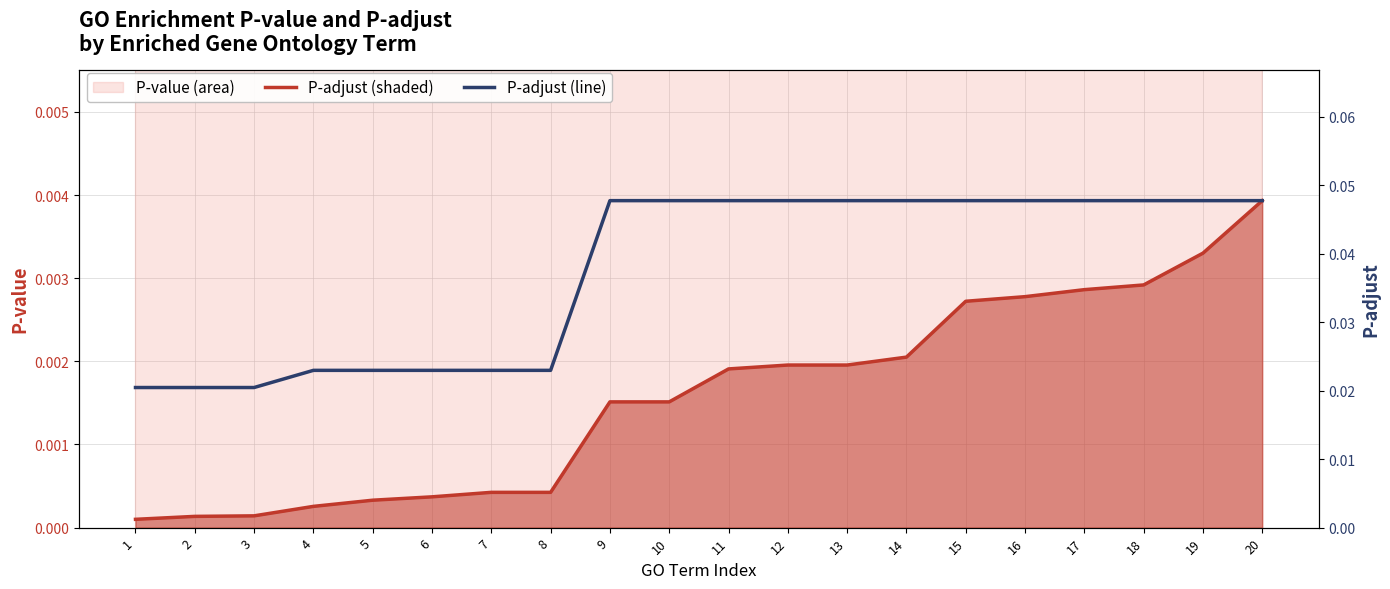

The P-value series shows 0.0 at 8. True or false?

True